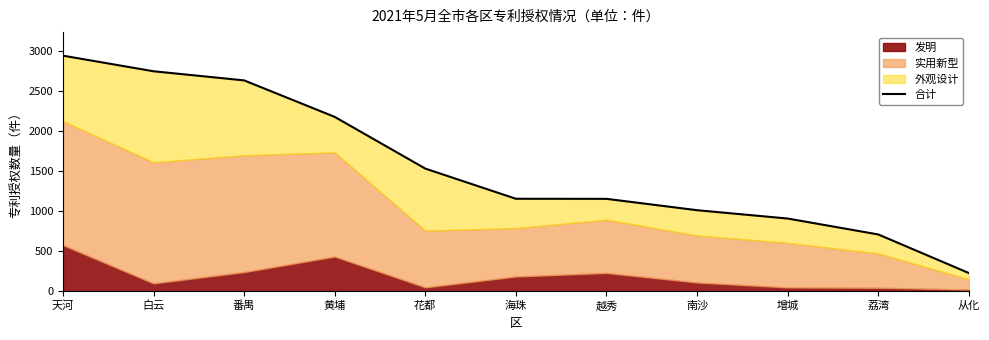

What is the average value?

1562